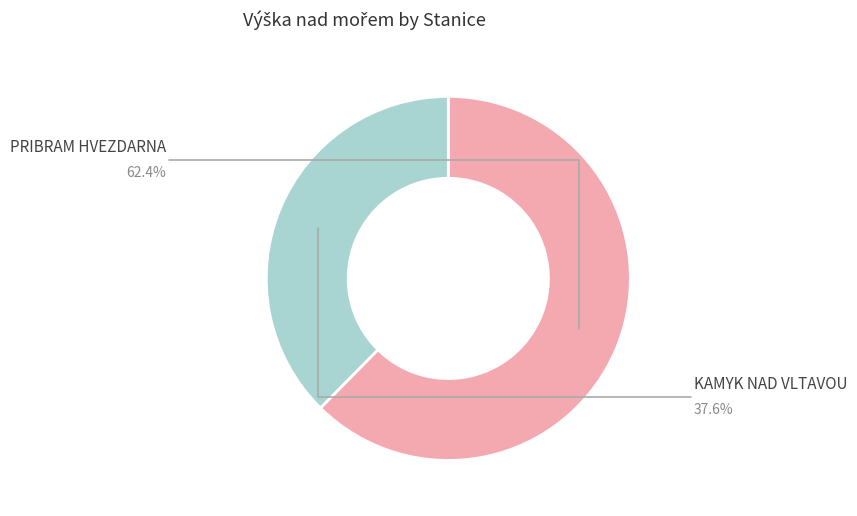

Combined, what portion of the pie is KAMYK NAD VLTAVOU and PRIBRAM HVEZDARNA?

100.0%